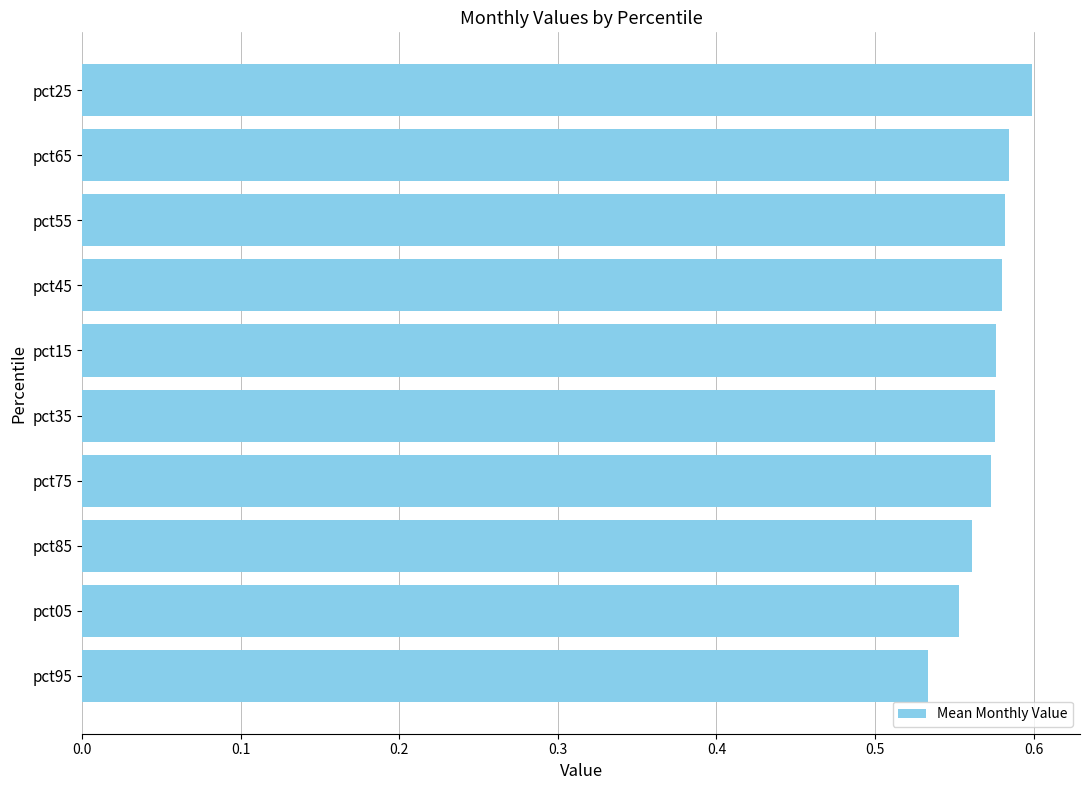

How many bars are there in total?

10